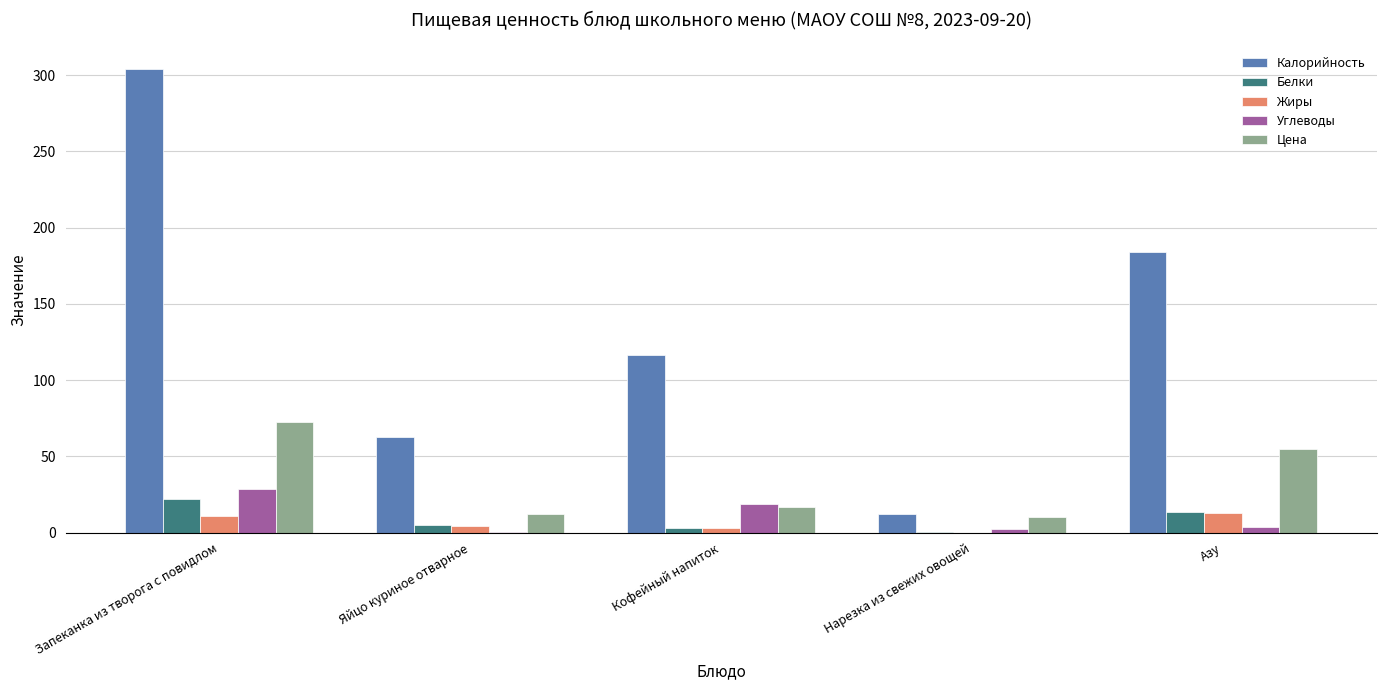

Reading left to right, what are all the values shown in this chart?

Калорийность: Запеканка из творога с повидлом=304.0	Яйцо куриное отварное=63.0	Кофейный напиток=116.7	Нарезка из свежих овощей=12.0	Азу=184.0
Белки: Запеканка из творога с повидлом=22.0	Яйцо куриное отварное=5.0	Кофейный напиток=3.2	Нарезка из свежих овощей=0.6	Азу=13.3
Жиры: Запеканка из творога с повидлом=11.3	Яйцо куриное отварное=4.6	Кофейный напиток=3.1	Нарезка из свежих овощей=0.1	Азу=12.7
Углеводы: Запеканка из творога с повидлом=28.6	Яйцо куриное отварное=0.3	Кофейный напиток=19.0	Нарезка из свежих овощей=2.2	Азу=4.0
Цена: Запеканка из творога с повидлом=72.9	Яйцо куриное отварное=12.0	Кофейный напиток=16.6	Нарезка из свежих овощей=10.2	Азу=55.0